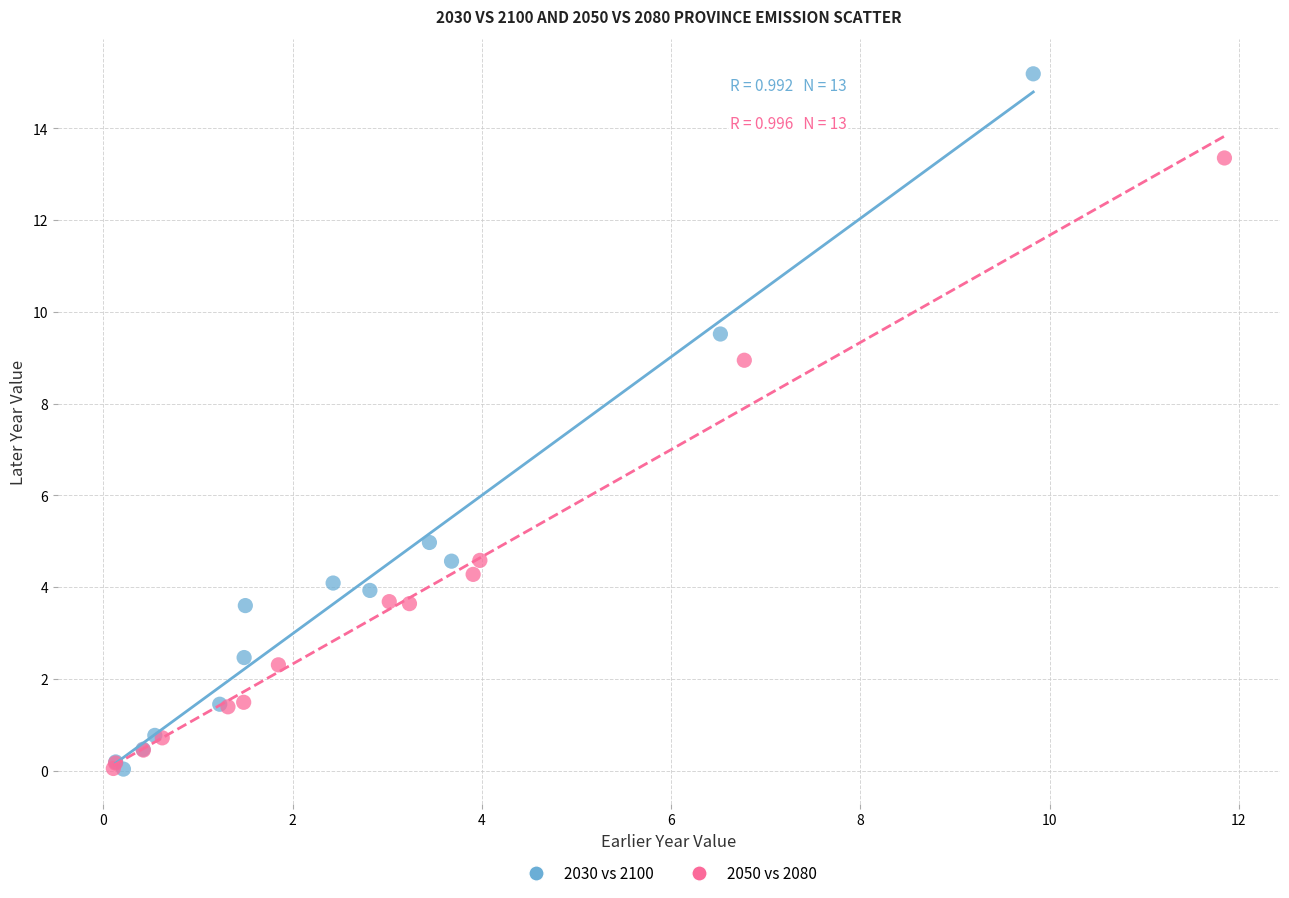

What are all the series names shown in the legend?

2030 vs 2100, 2050 vs 2080